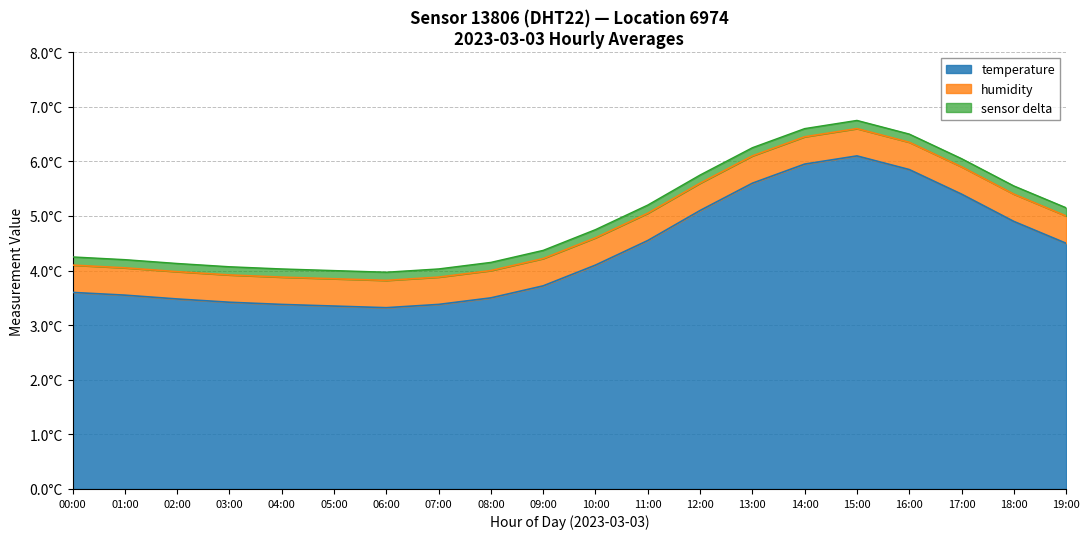

Rank the categories by value from highest to lowest.

15:00, 14:00, 16:00, 13:00, 17:00, 12:00, 18:00, 11:00, 19:00, 10:00, 09:00, 00:00, 01:00, 08:00, 02:00, 03:00, 04:00, 07:00, 05:00, 06:00